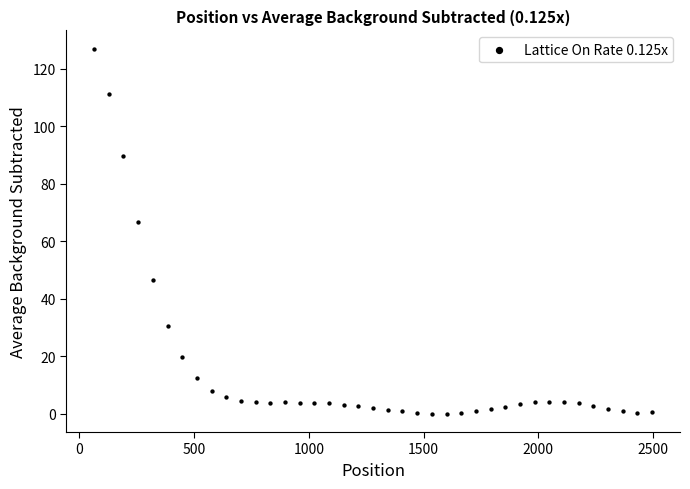

What Y value in the scatter plot is closest to 63?

66.7